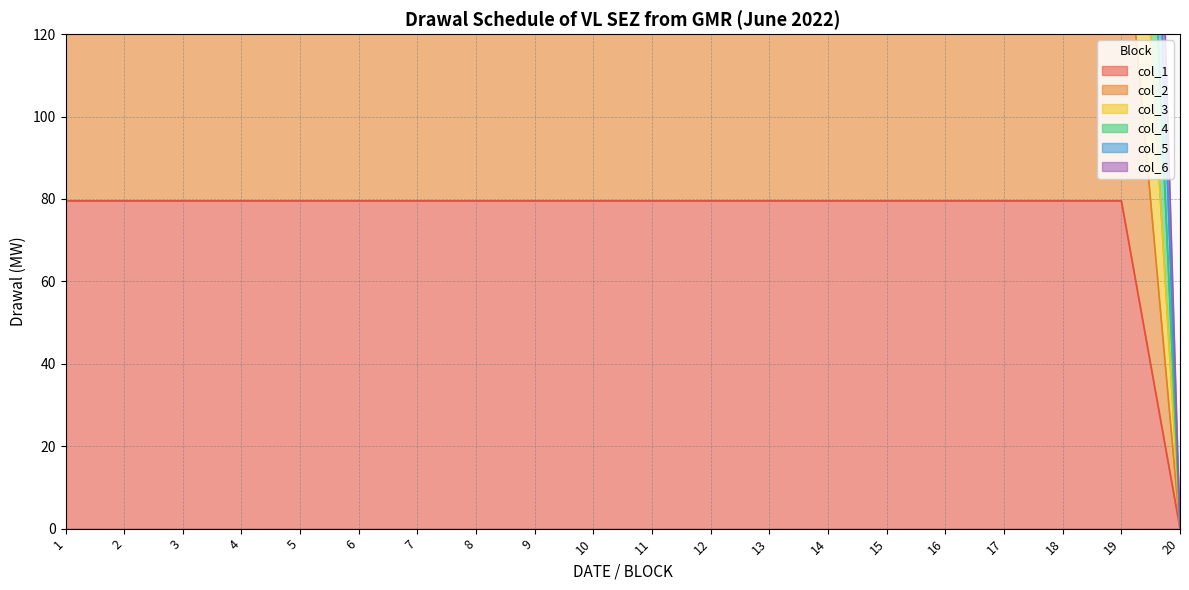

Which series has the widest spread of values?

col_6